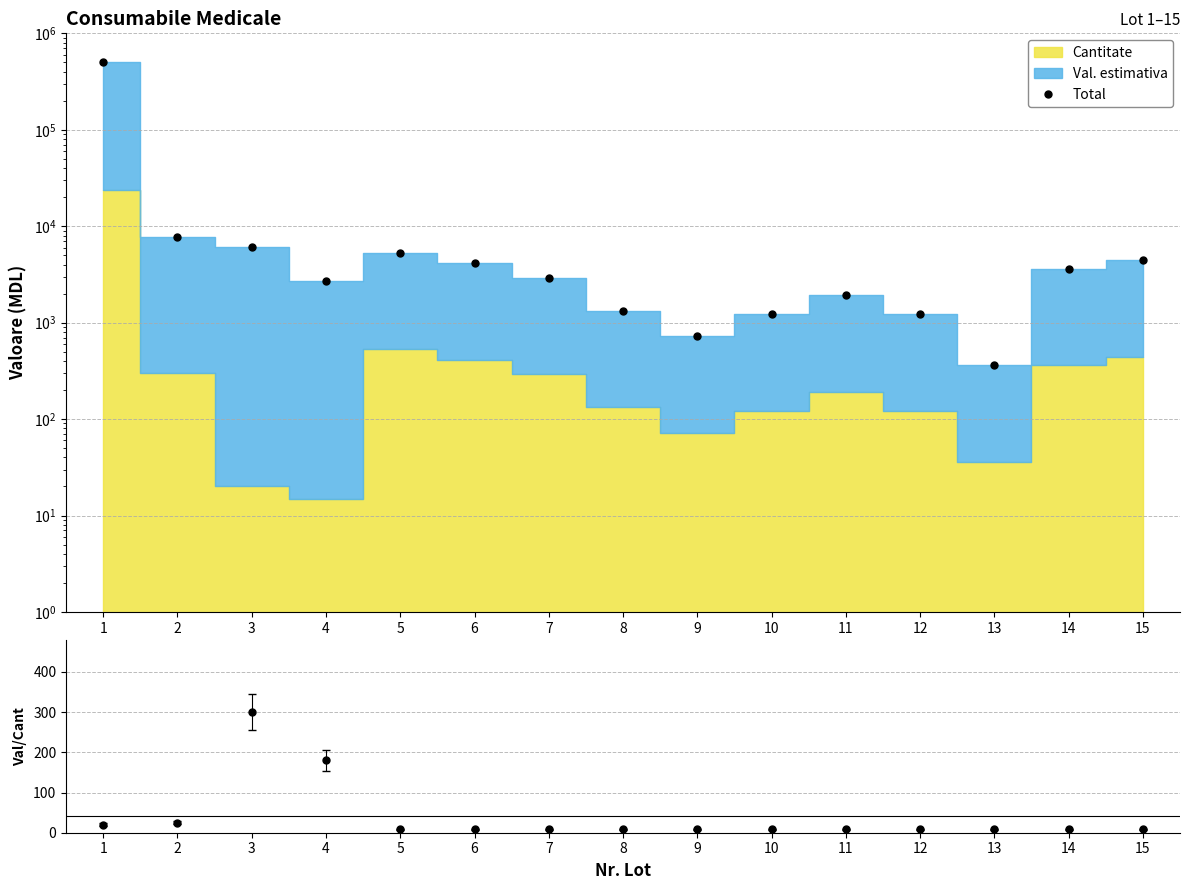

What is the sum of all values?

547695